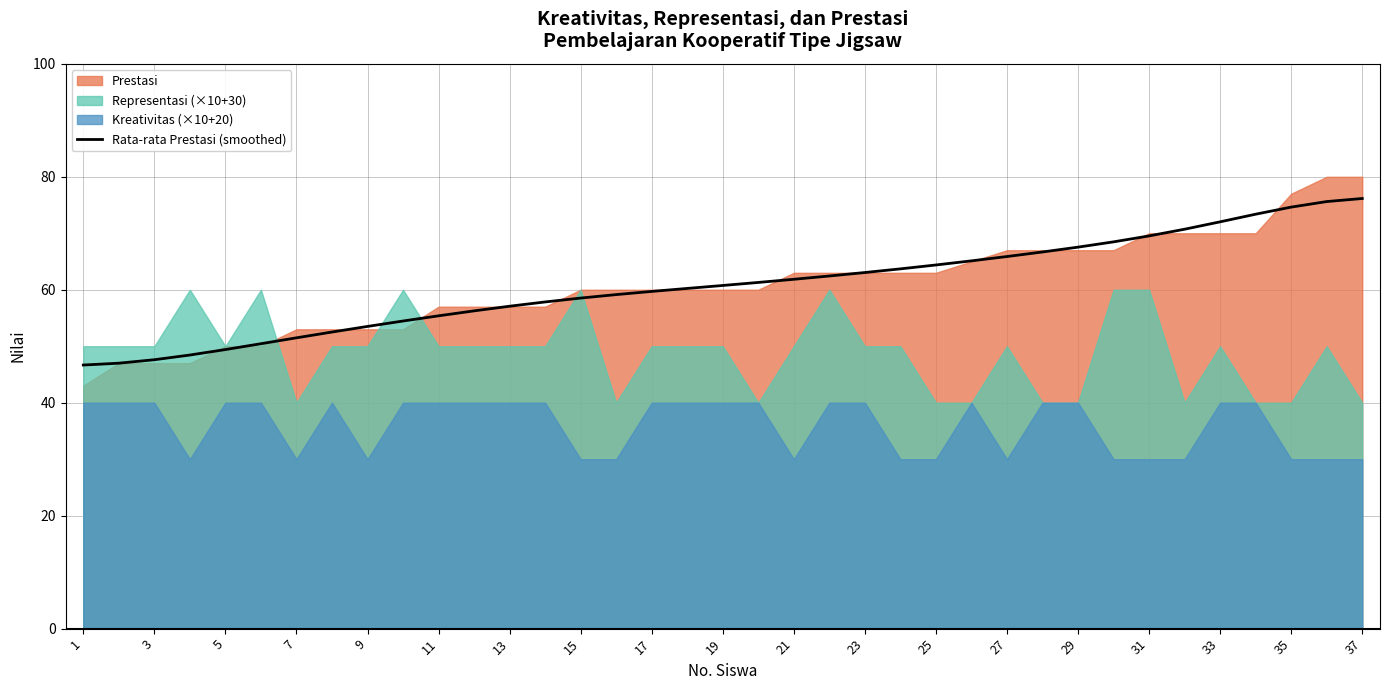

The Rata-rata Prestasi (smoothed) series shows 37.0 at 23. True or false?

False